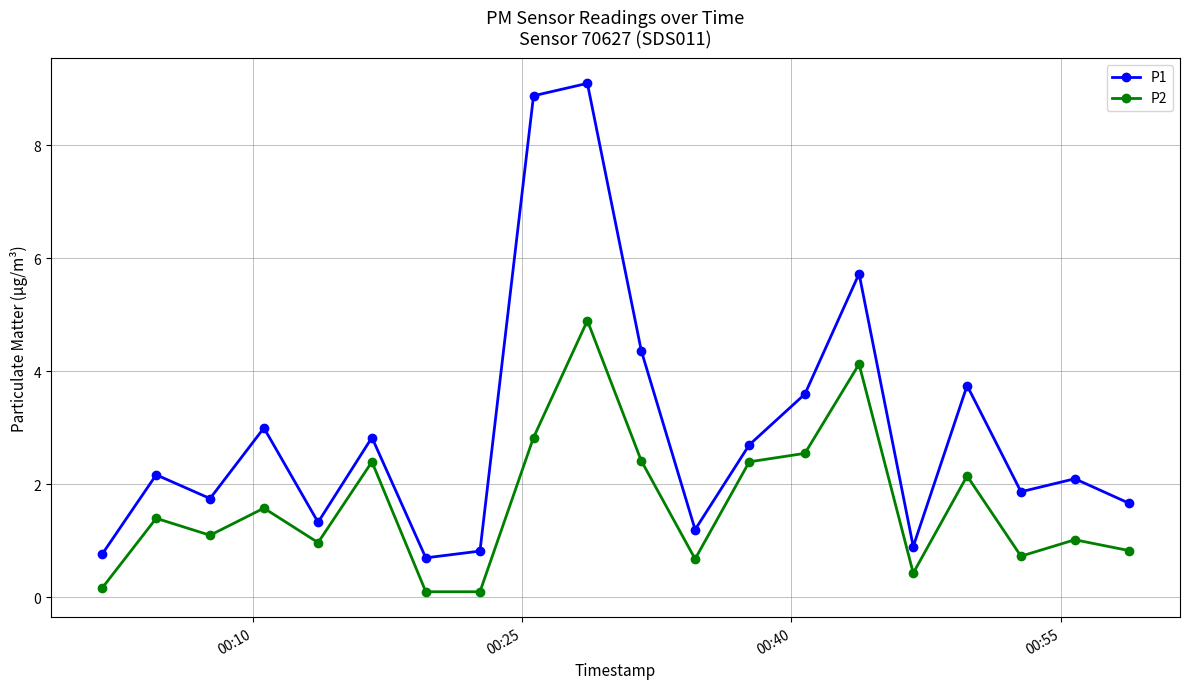

What is the average value of the P1 series?

3.0